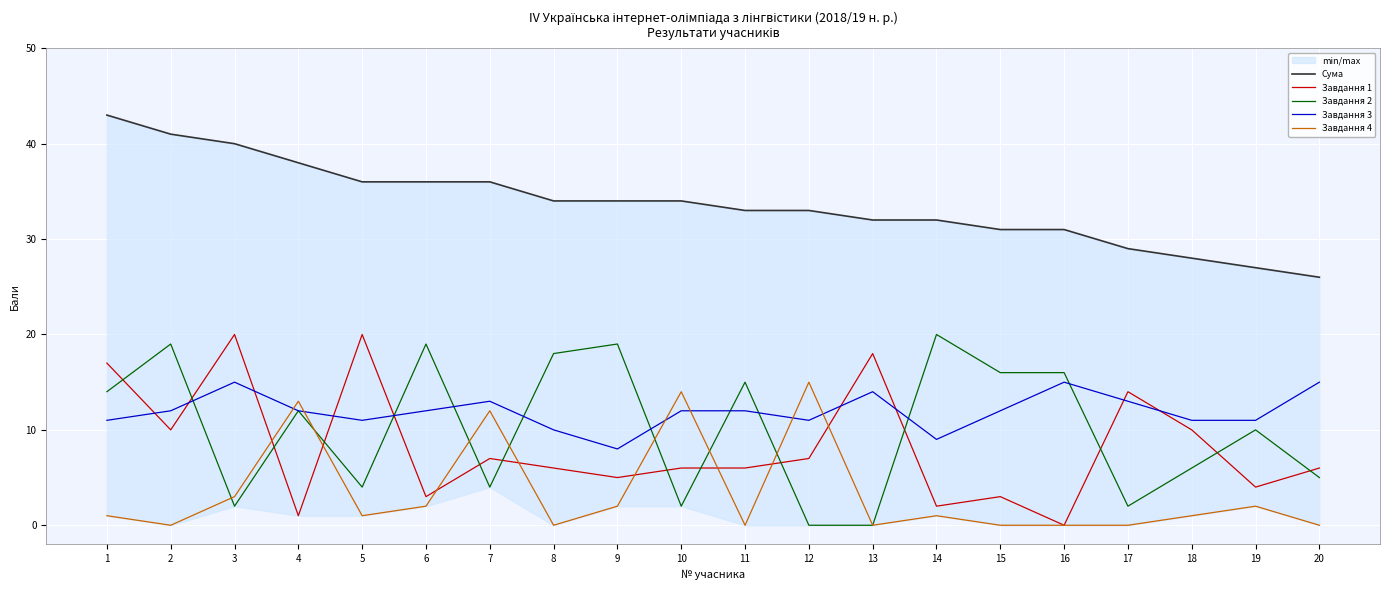

Reading left to right, what are all the values shown in this chart?

Сума: 1=43	2=41	3=40	4=38	5=36	6=36	7=36	8=34	9=34	10=34	11=33	12=33	13=32	14=32	15=31	16=31	17=29	18=28	19=27	20=26
Завдання 1: 1=17	2=10	3=20	4=1	5=20	6=3	7=7	8=6	9=5	10=6	11=6	12=7	13=18	14=2	15=3	16=0	17=14	18=10	19=4	20=6
Завдання 2: 1=14	2=19	3=2	4=12	5=4	6=19	7=4	8=18	9=19	10=2	11=15	12=0	13=0	14=20	15=16	16=16	17=2	18=6	19=10	20=5
Завдання 3: 1=11	2=12	3=15	4=12	5=11	6=12	7=13	8=10	9=8	10=12	11=12	12=11	13=14	14=9	15=12	16=15	17=13	18=11	19=11	20=15
Завдання 4: 1=1	2=0	3=3	4=13	5=1	6=2	7=12	8=0	9=2	10=14	11=0	12=15	13=0	14=1	15=0	16=0	17=0	18=1	19=2	20=0